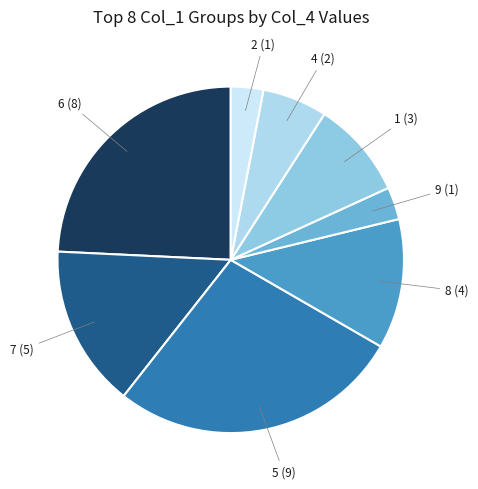

Between 5 and 7, which is larger?

5